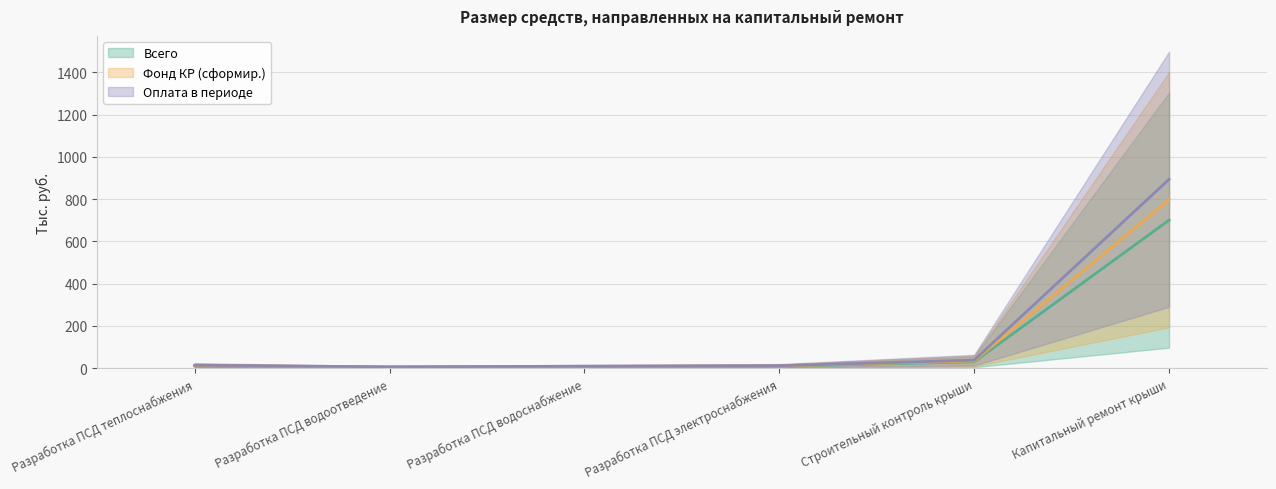

Is the value of Всего at Разработка ПСД электроснабжения greater than the value of Оплата в периоде at Разработка ПСД водоотведение?

Yes